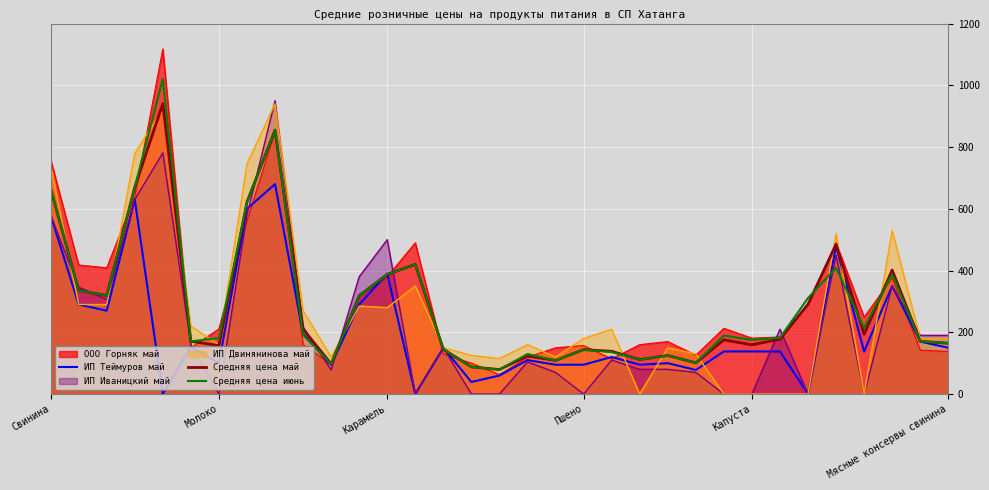

What are all the series names shown in the legend?

ООО Горняк май, ИП Теймуров май, ИП Иваницкий май, ИП Двинянинова май, Средняя цена май, Средняя цена июнь